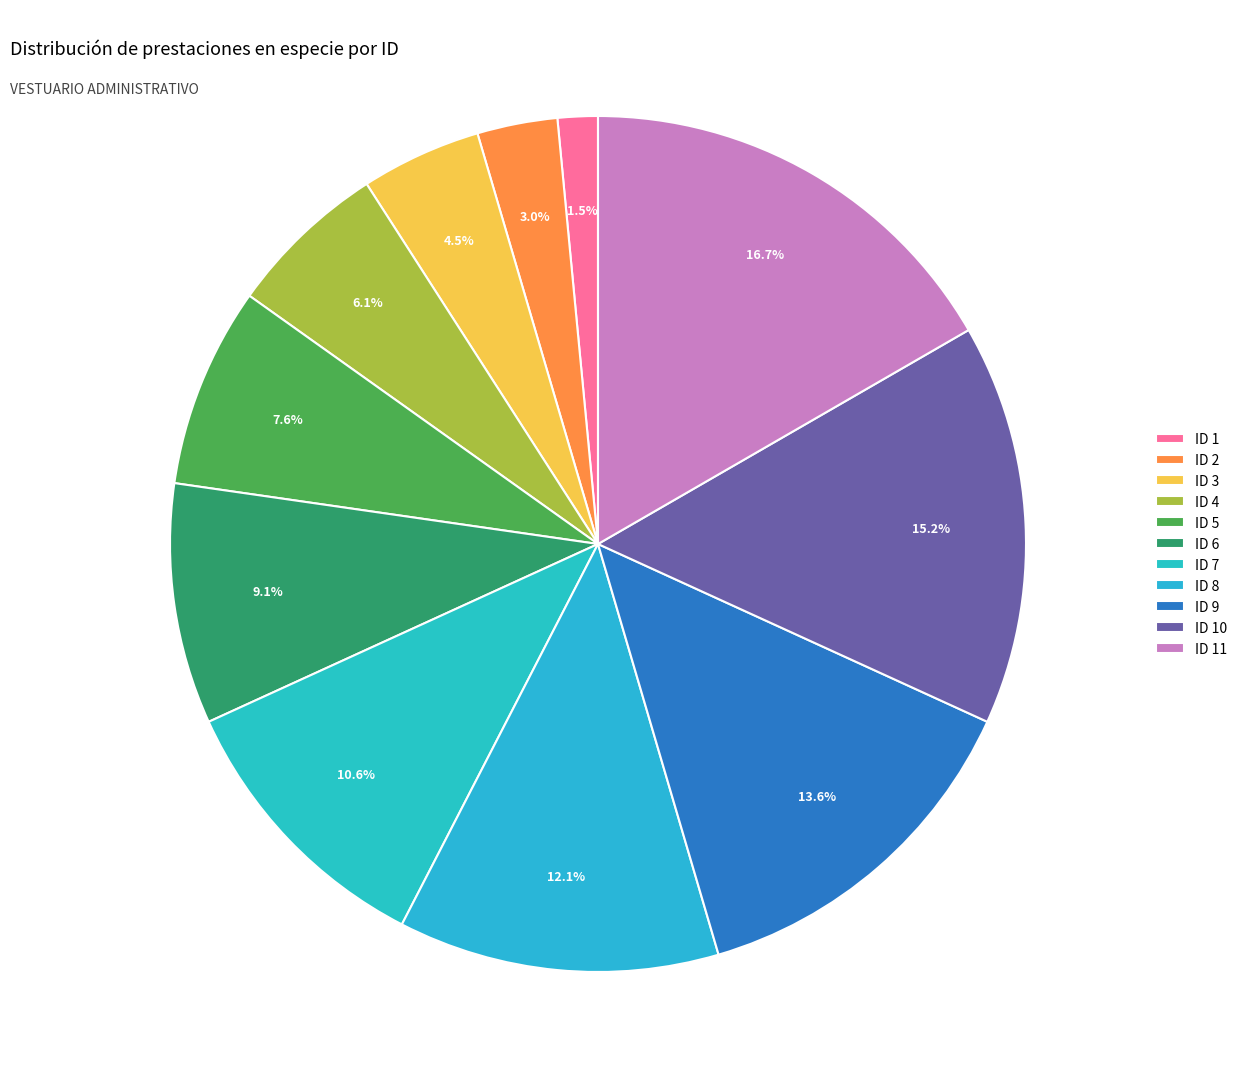

Does ID 4 represent more than half of the total?

No